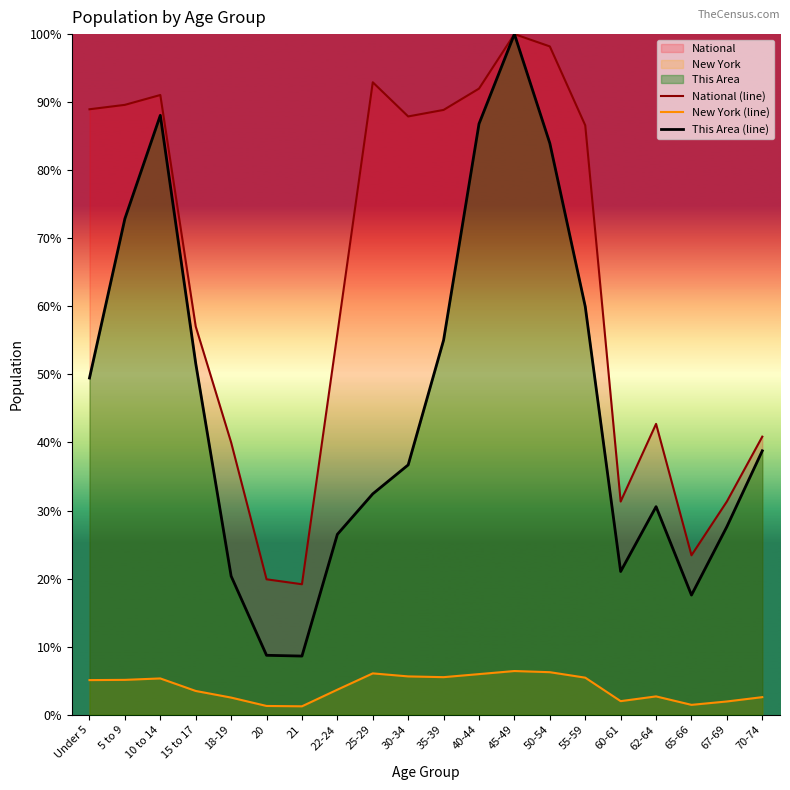

Reading left to right, list all the values displayed in this chart.

National (line): 89.0	89.6	91.1	57.0	40.0	19.9	19.2	56.0	92.9	87.9	88.9	92.0	100.0	98.2	86.6	31.3	42.7	23.4	31.3	40.9
New York (line): 5.1	5.1	5.3	3.5	2.5	1.3	1.2	3.7	6.1	5.6	5.5	6.0	6.4	6.3	5.4	2.0	2.7	1.5	2.0	2.6
This Area (line): 49.5	72.9	88.1	51.6	20.4	8.7	8.6	26.5	32.5	36.7	55.0	86.8	100.0	84.0	60.0	21.0	30.6	17.6	27.6	38.8